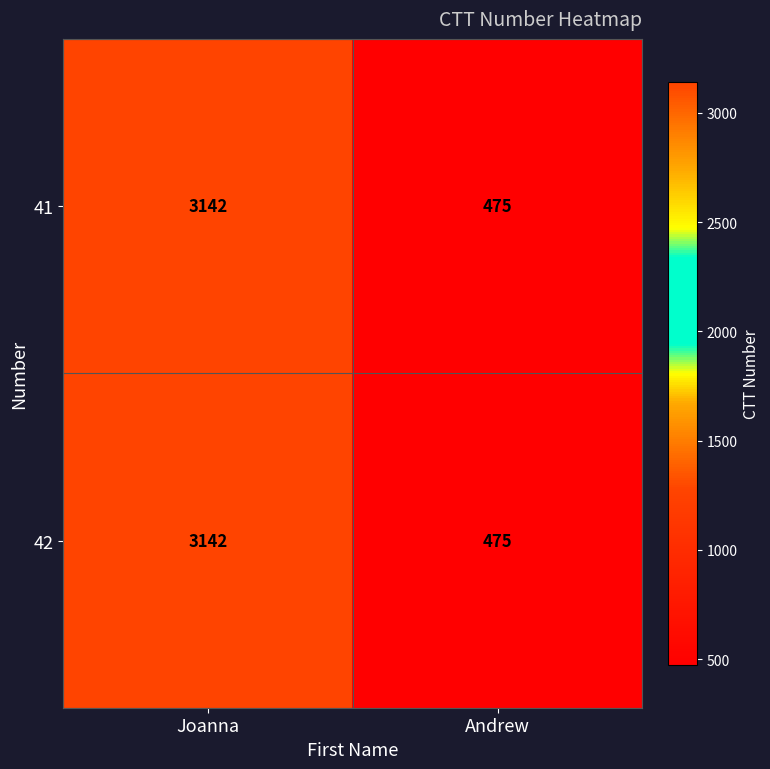

List the labels in order of 41 value, smallest first.

Andrew, Joanna